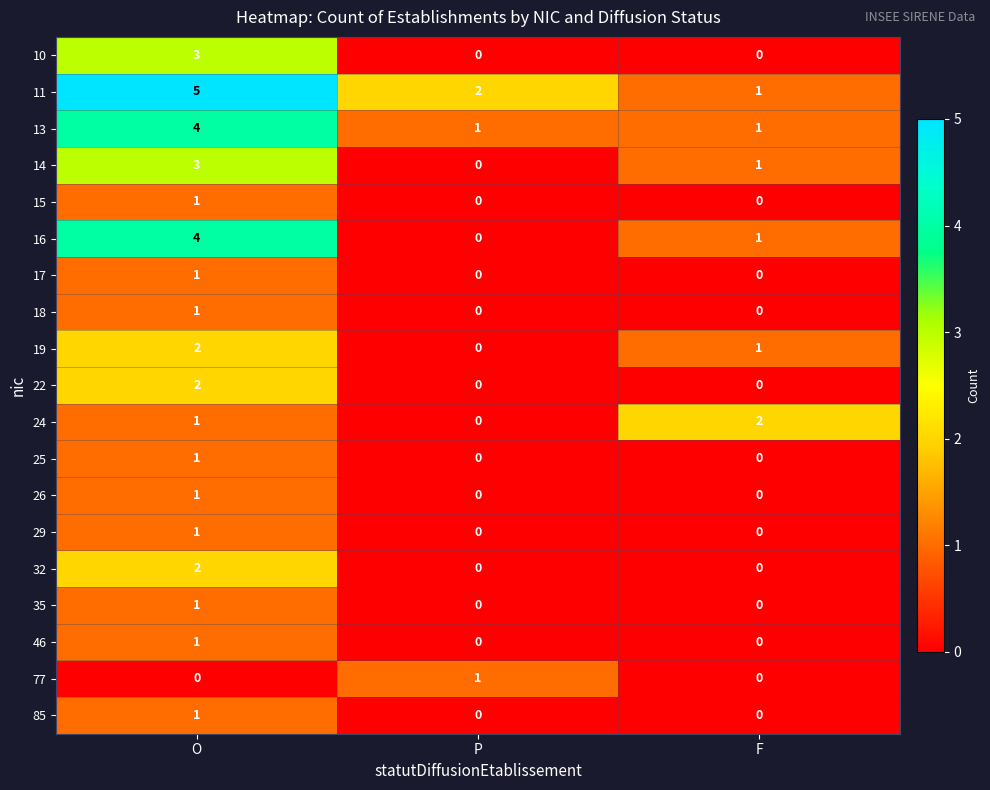

What is the spread (max minus min) of values at P?

2